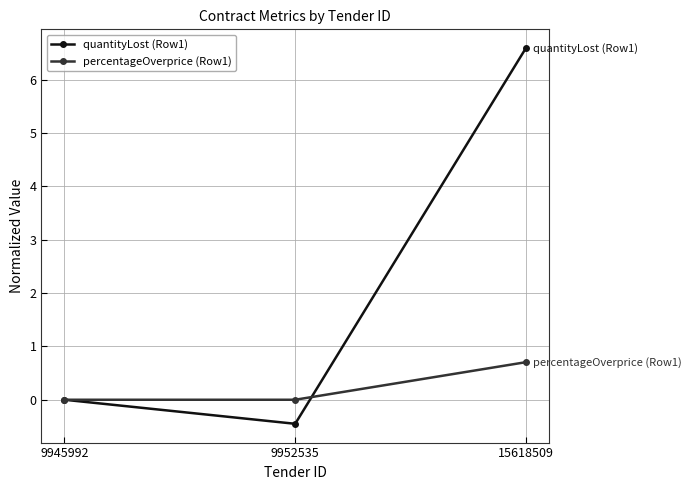

Between 9945992 and 9952535, which series saw the biggest shift?

quantityLost (Row1)